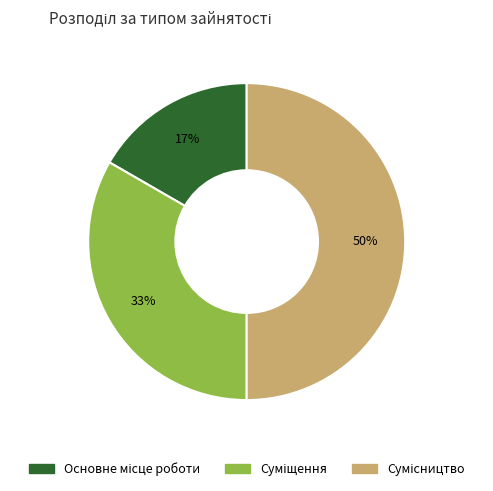

To the nearest percent, what is the average slice percentage?

33%